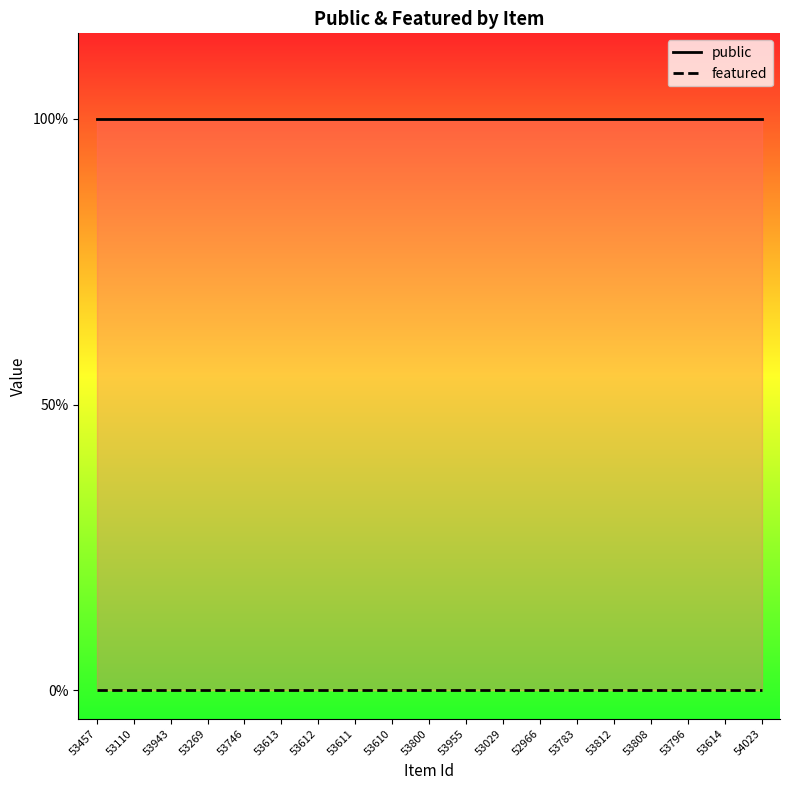

What is the minimum value for public?

1